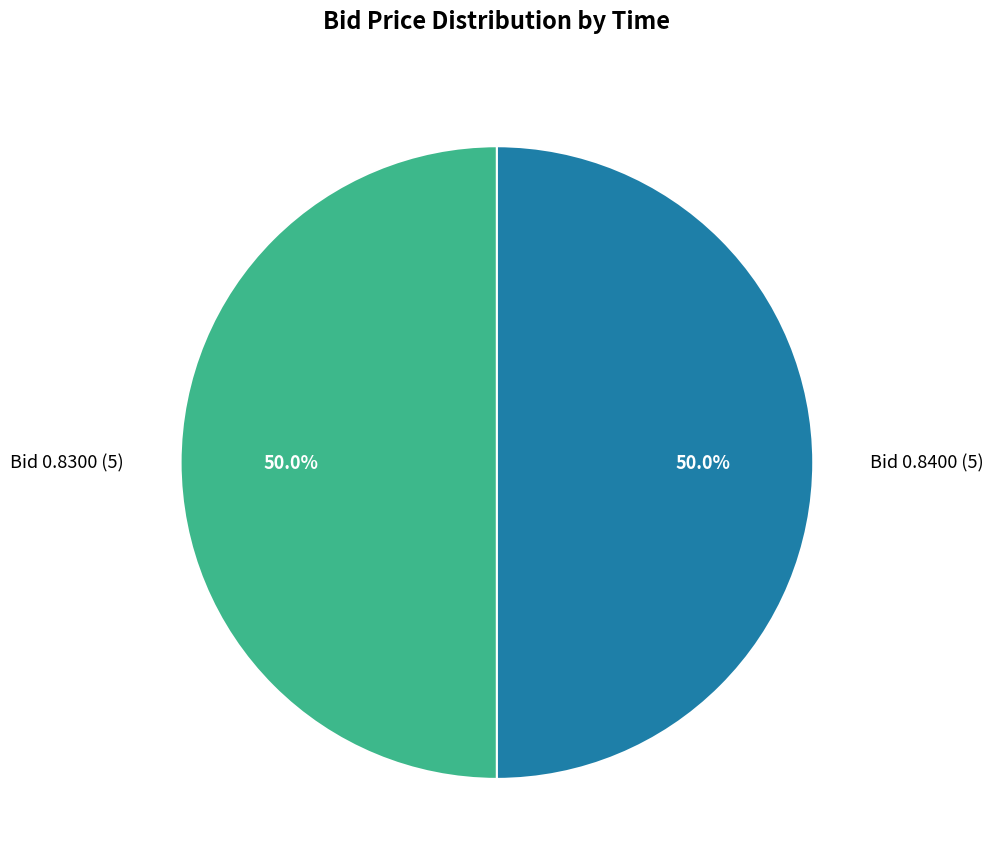

Do Bid 0.8300 (5) and Bid 0.8400 (5) together represent more than half of the pie?

Yes